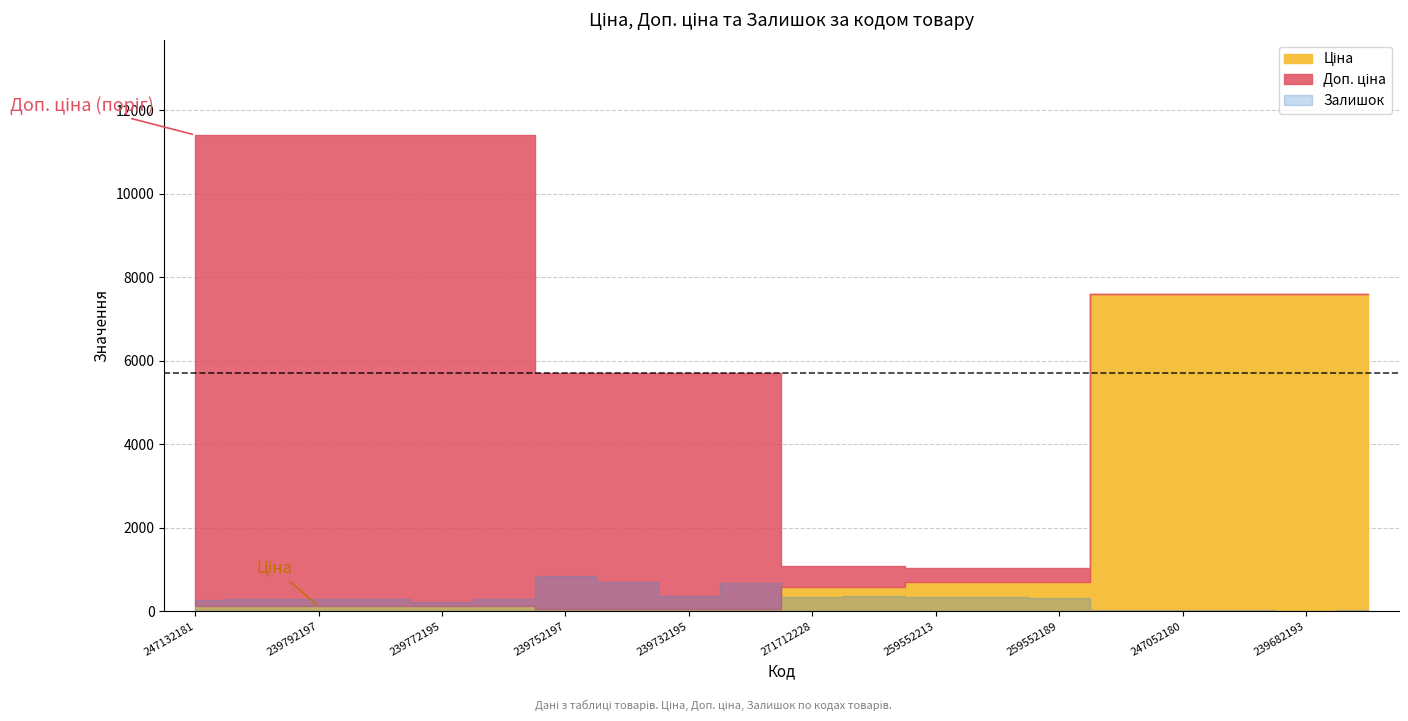

True or false: Ціна and Доп. ціна intersect in this chart.

False